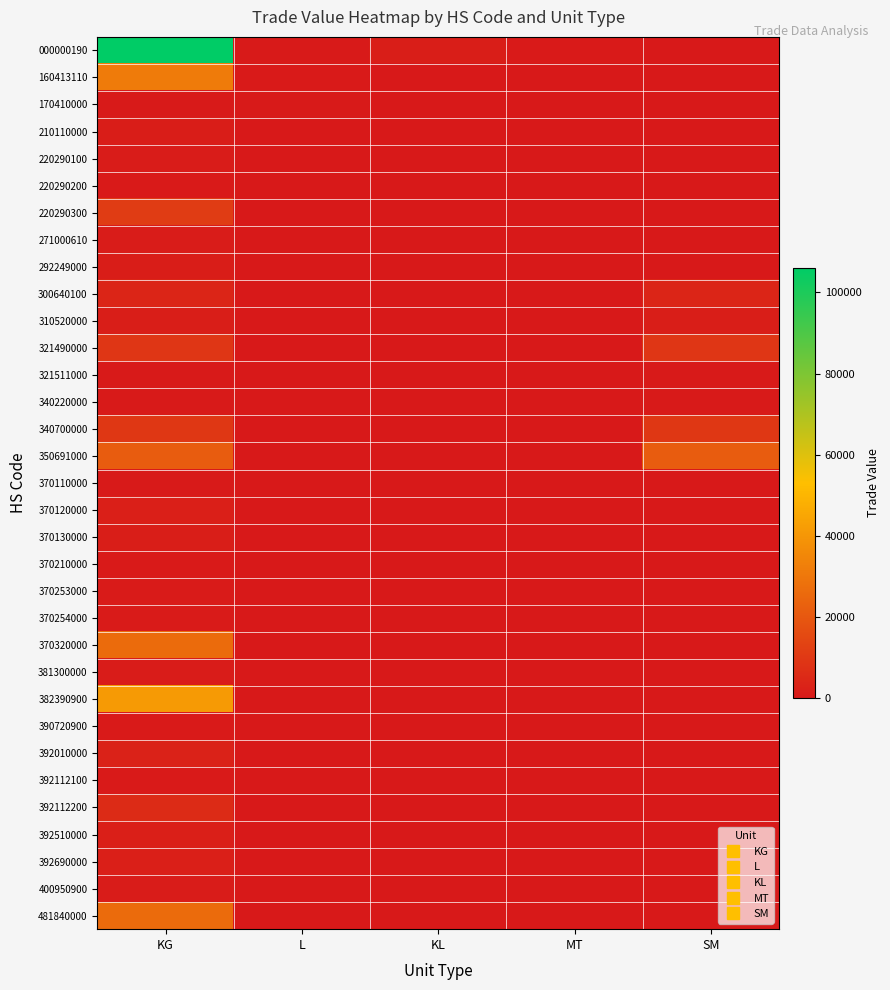

What is the total value across all series at L?

992